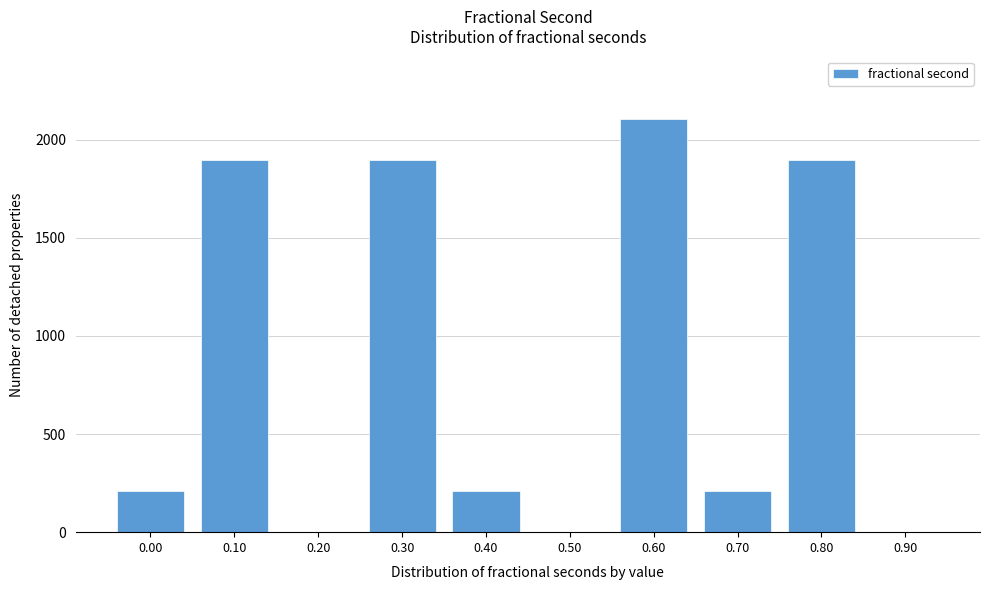

What is the maximum value shown in the chart?

2107